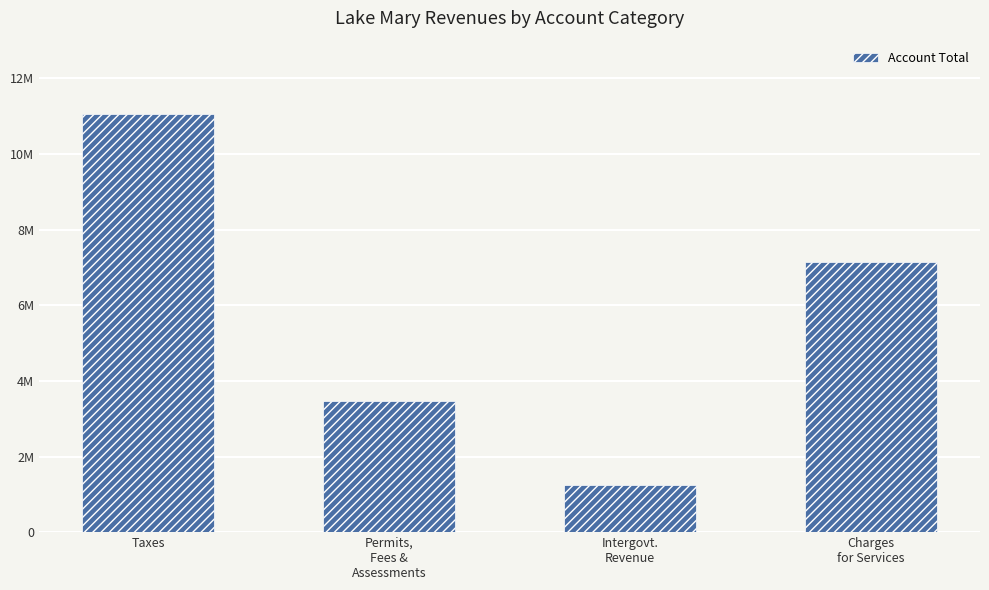

Reading left to right, list all the values displayed in this chart.

Taxes=11069893	Permits,
Fees &
Assessments=3466309	Intergovt.
Revenue=1259672	Charges
for Services=7139318